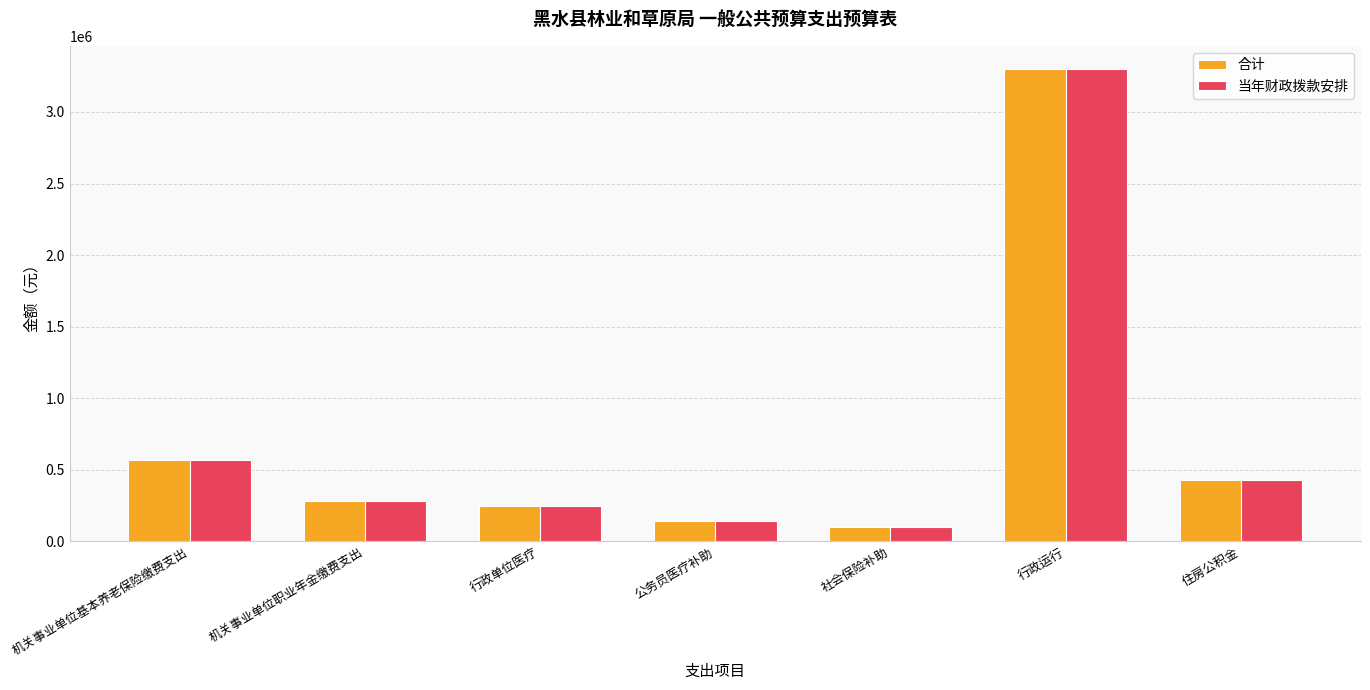

What is the total value across all series at 住房公积金?

853588.4